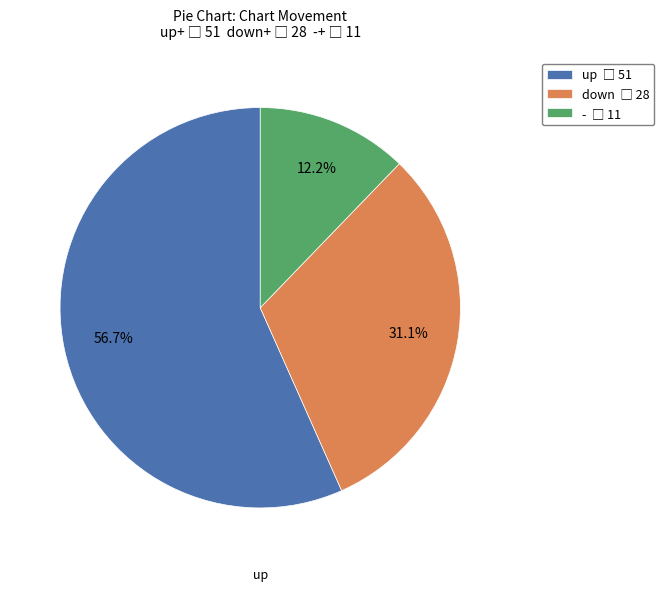

What percentage is the down slice, to the nearest percent?

31%